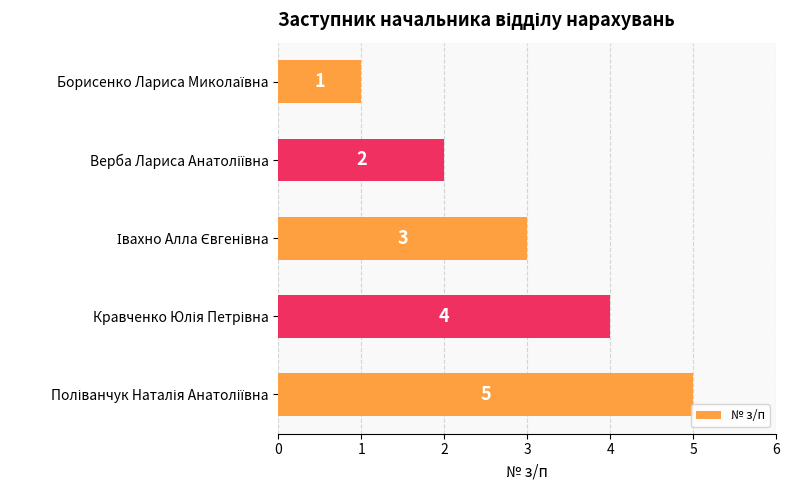

Count the values in the range 2 to 4.

3